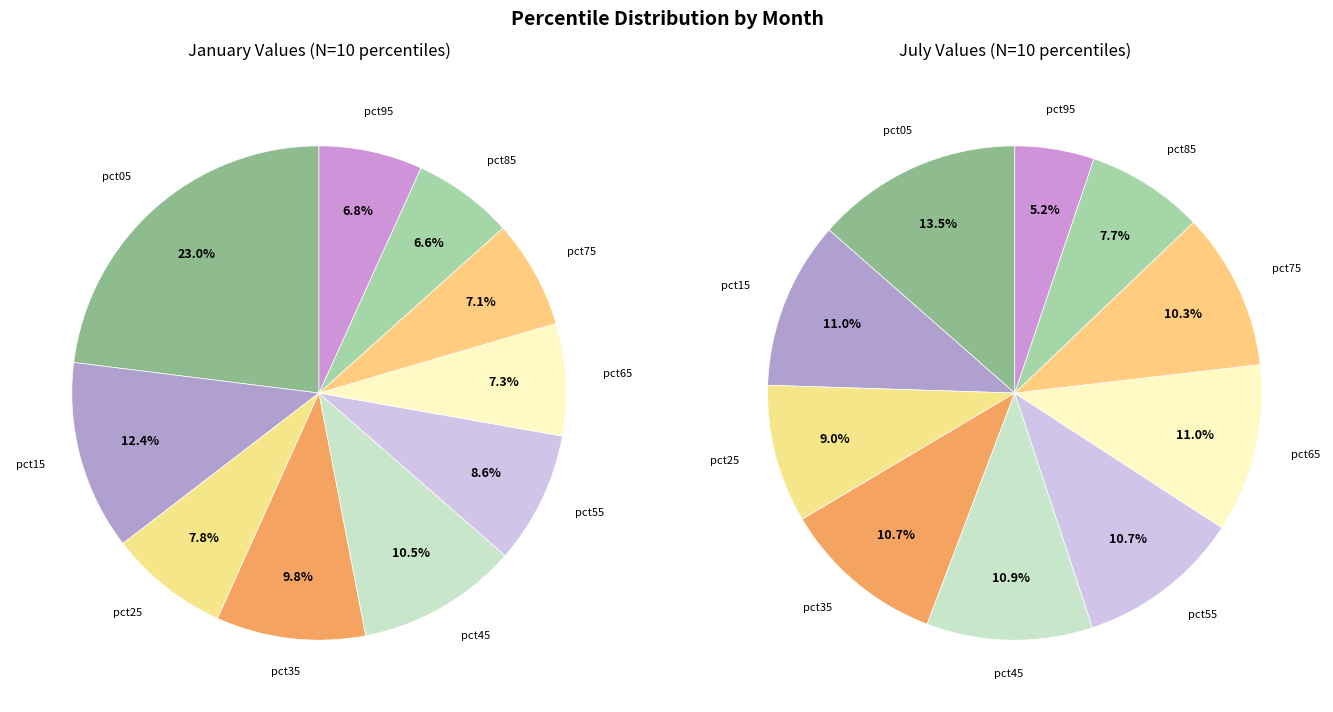

Which series has the widest spread of values?

jan_values